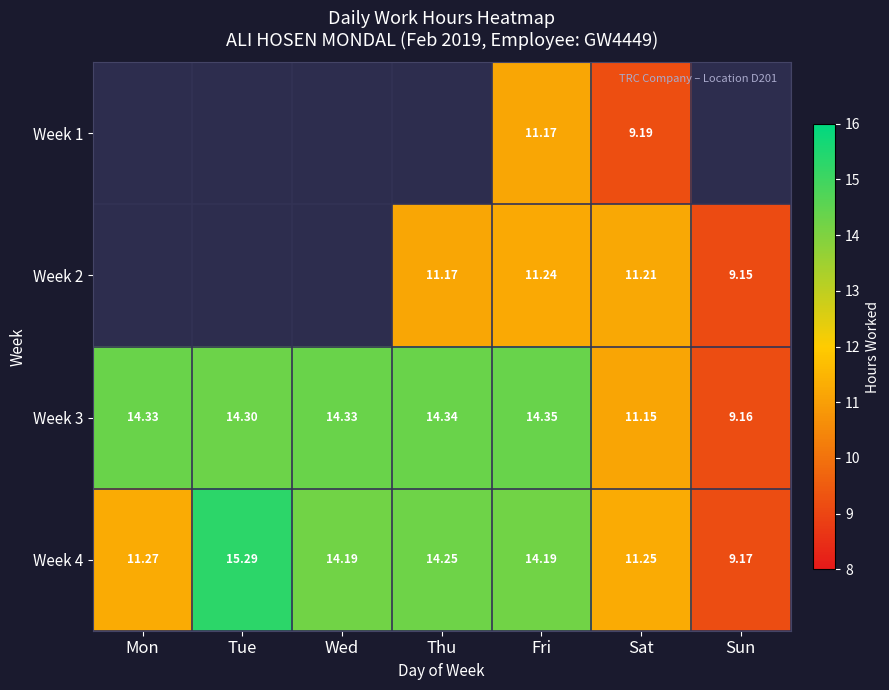

Which category has the lowest value across all series?

Sun